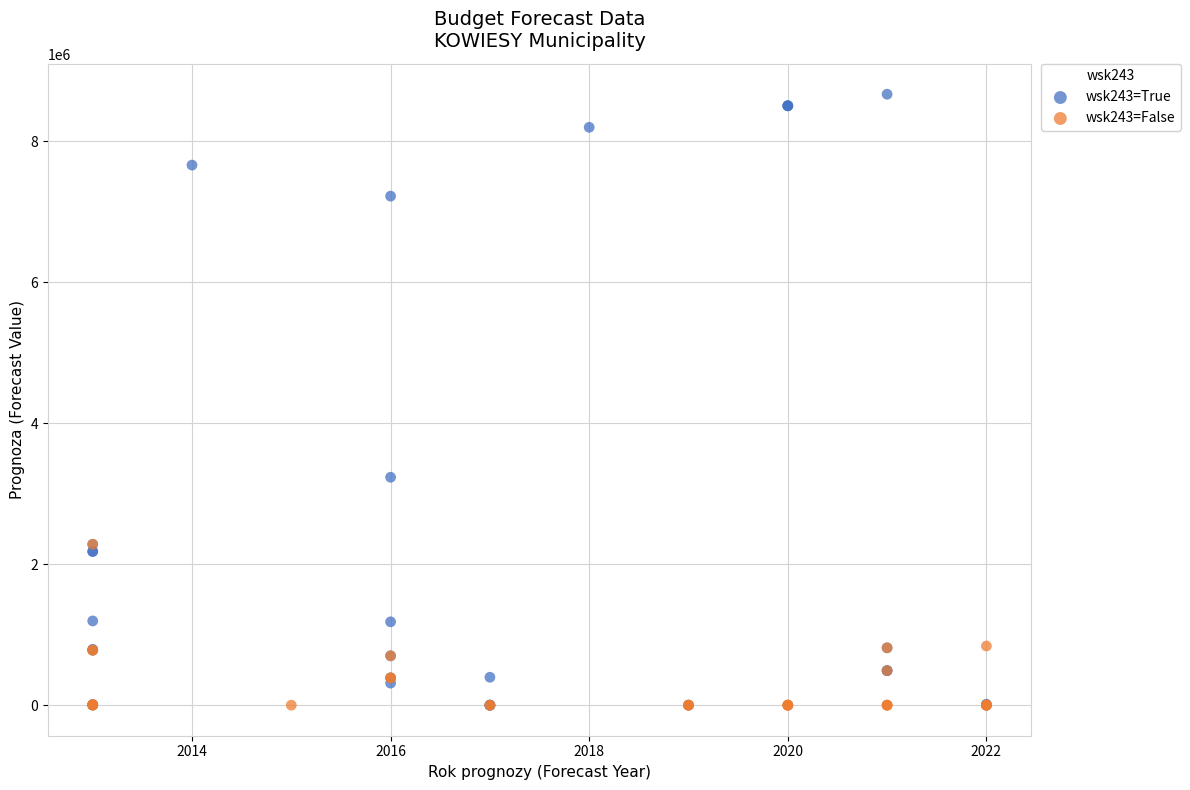

Which series has the largest Y range (max minus min)?

wsk243=True